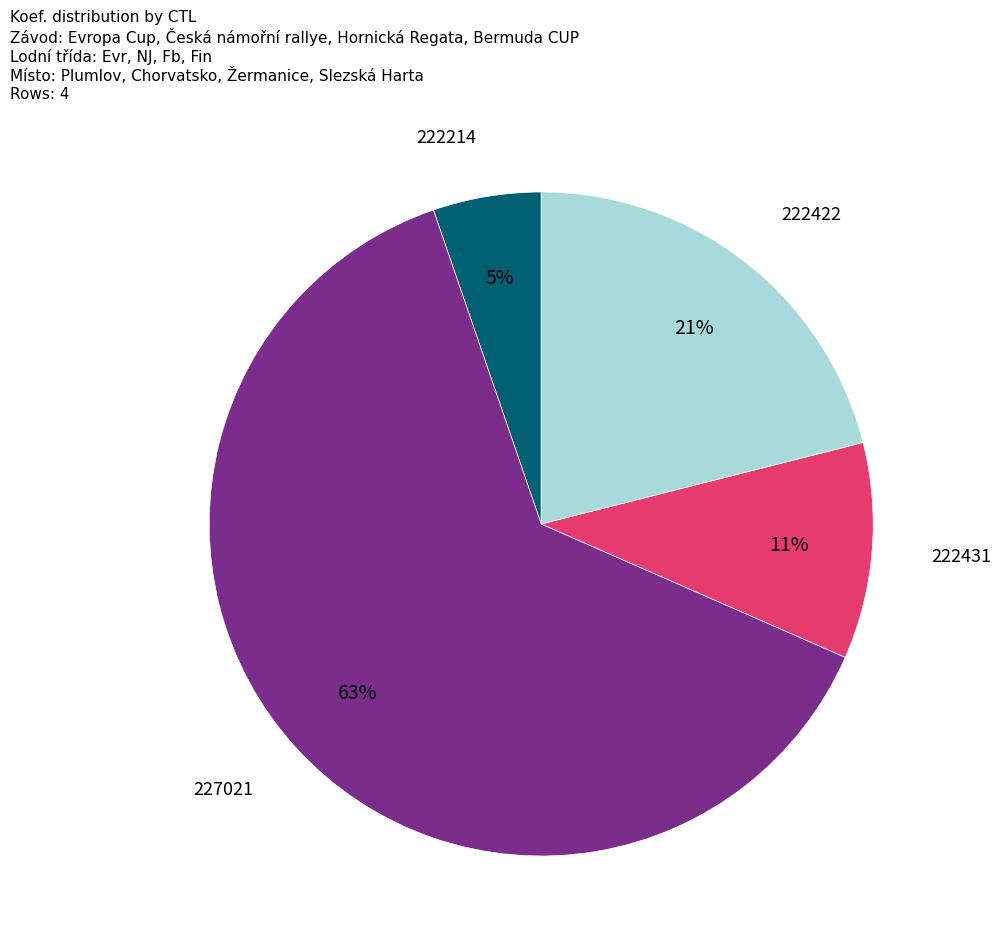

What is the majority slice?

227021